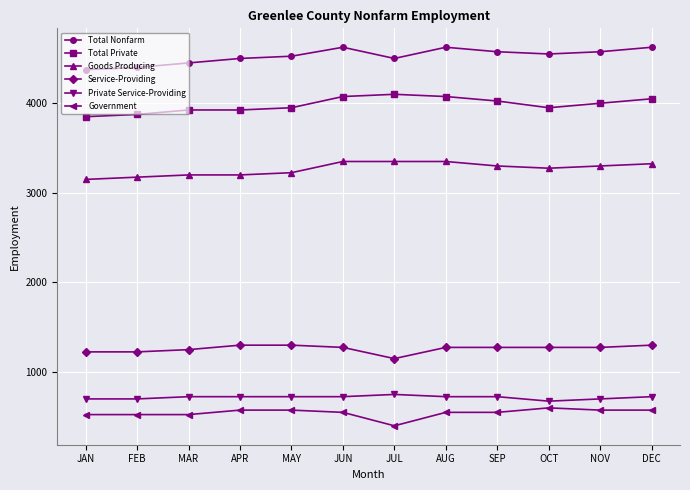

Which label corresponds to the smallest value in the chart?

JUL